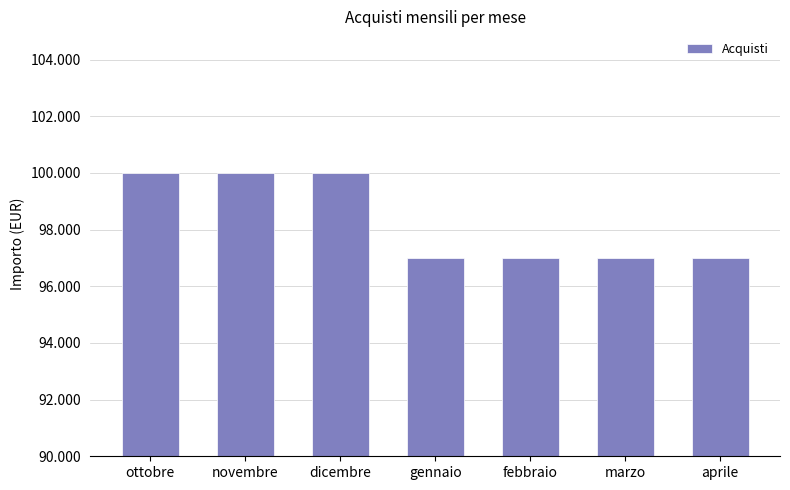

Reading left to right, extract all data points from this chart.

ottobre=100000	novembre=100000	dicembre=100000	gennaio=97000	febbraio=97000	marzo=97000	aprile=97000